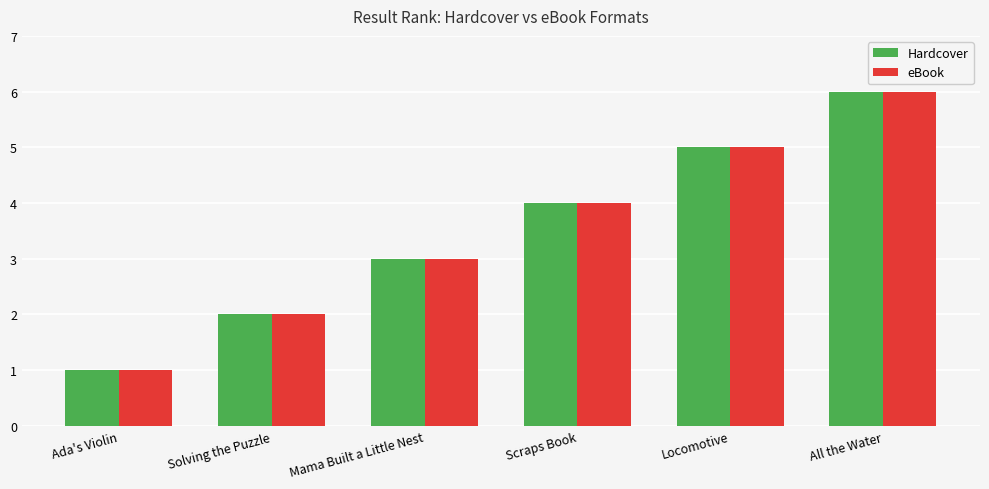

What is the label of the 6th bar from the right?

Ada's Violin